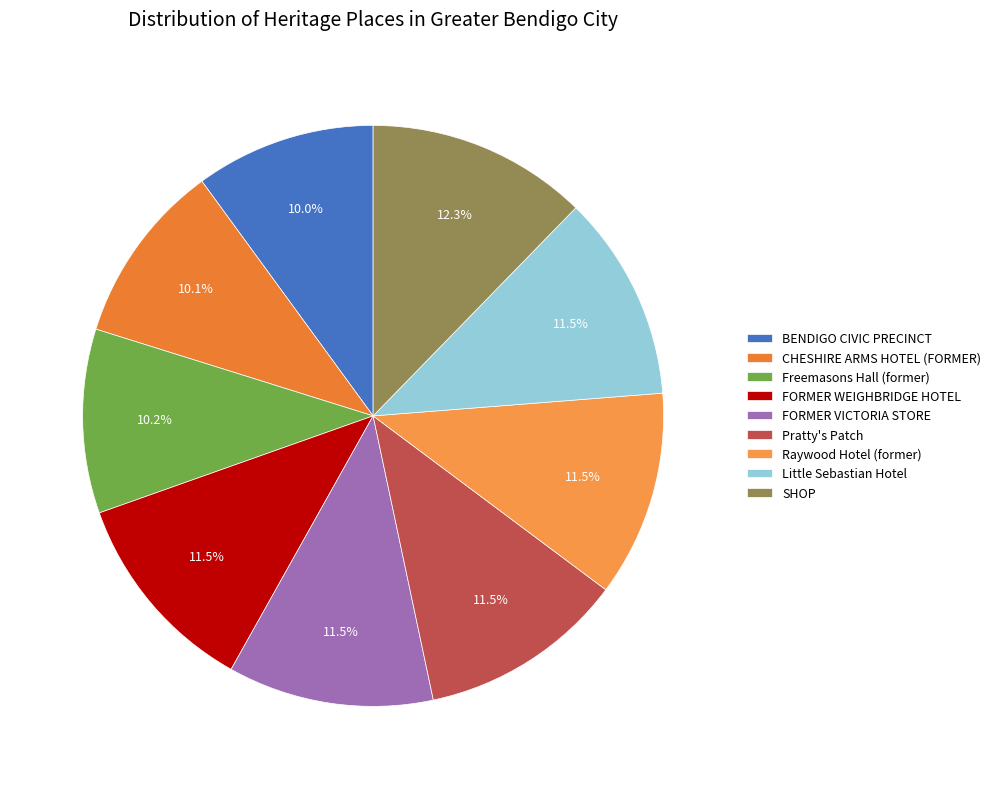

To the nearest percent, what is the average slice percentage?

11%